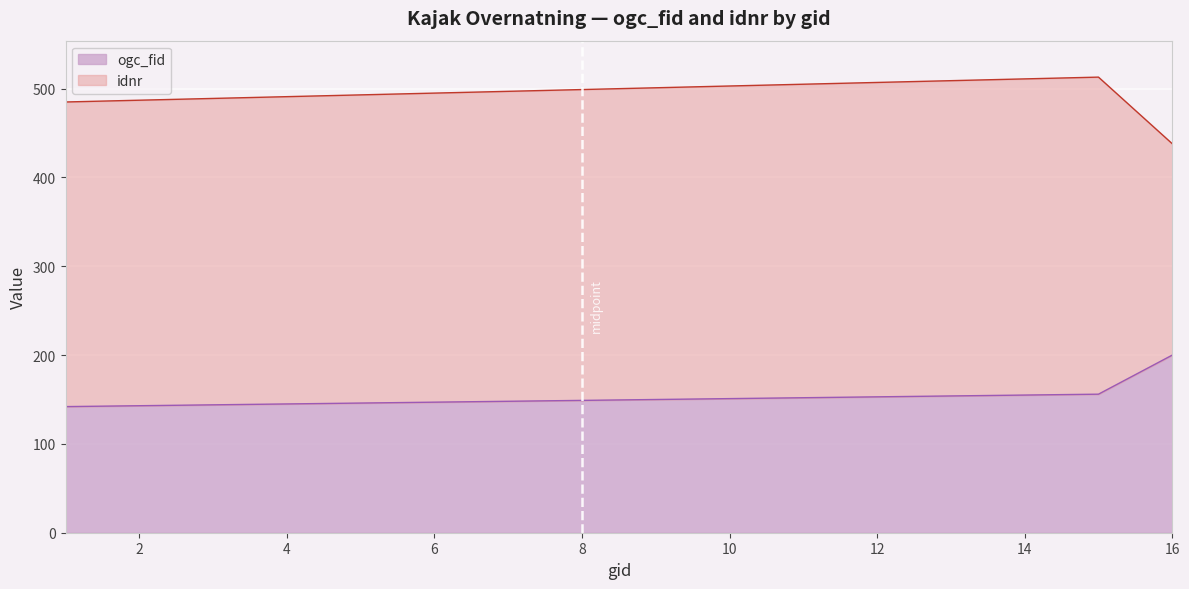

Rank the categories by value from highest to lowest.

16, 15, 14, 13, 12, 11, 10, 9, 8, 7, 6, 5, 4, 3, 2, 1